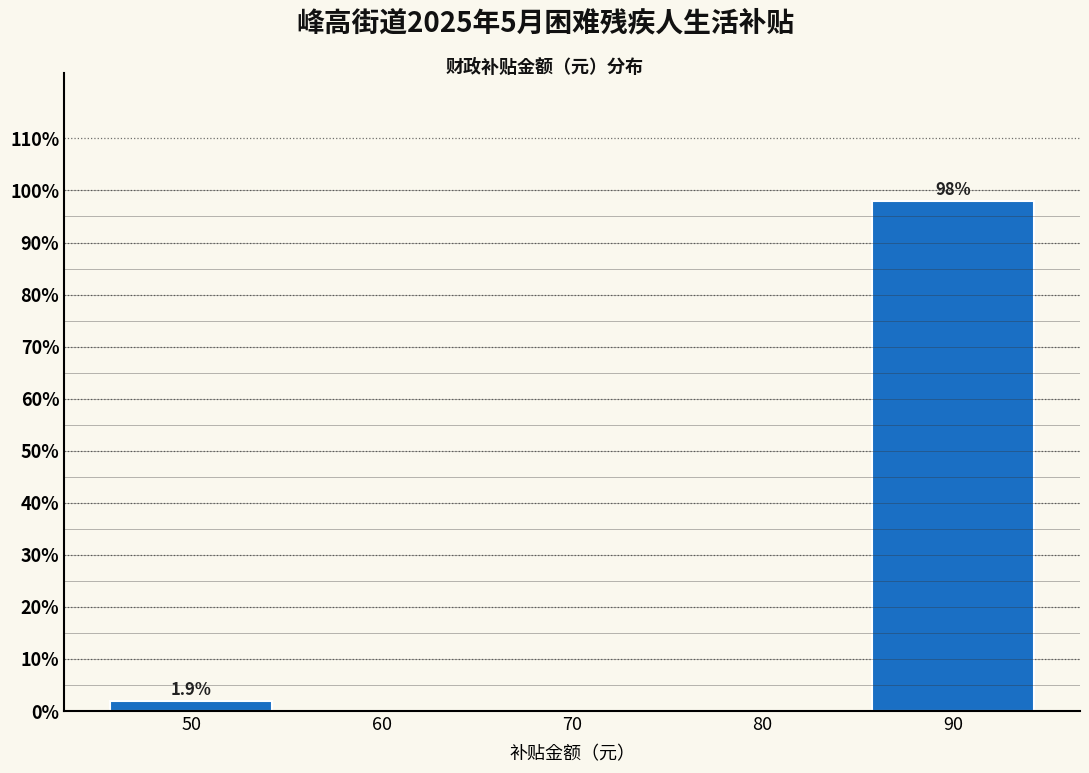

Reading left to right, list all the values displayed in this chart.

50=1.9	60=0.0	70=0.0	80=0.0	90=98.1